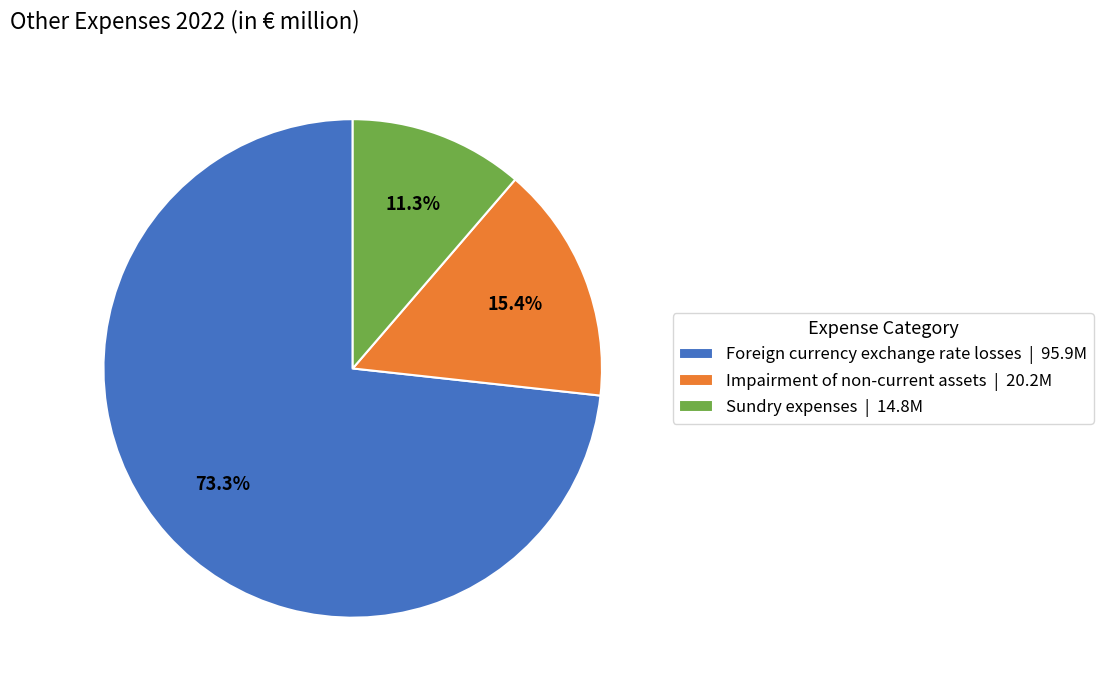

To the nearest percent, what is the difference between the largest and smallest slice percentages?

62%